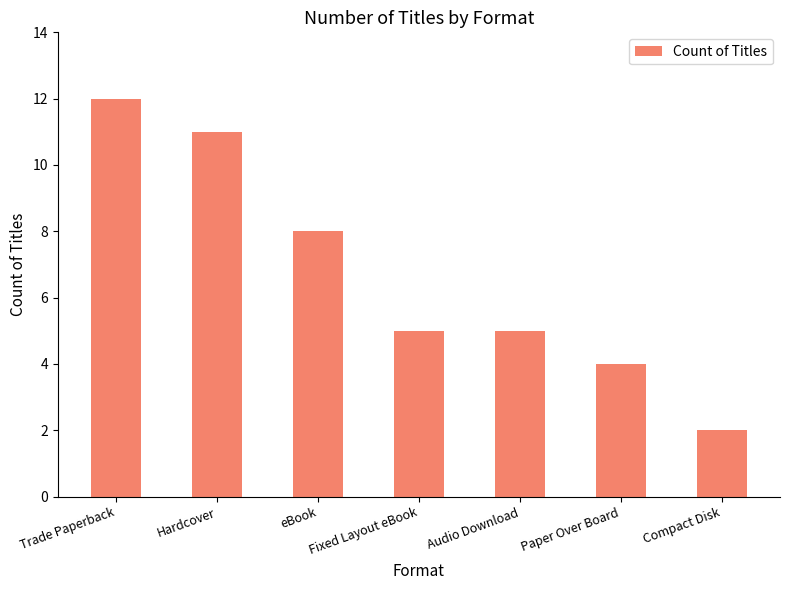

Is it true that the value at Fixed Layout eBook is 5?

True